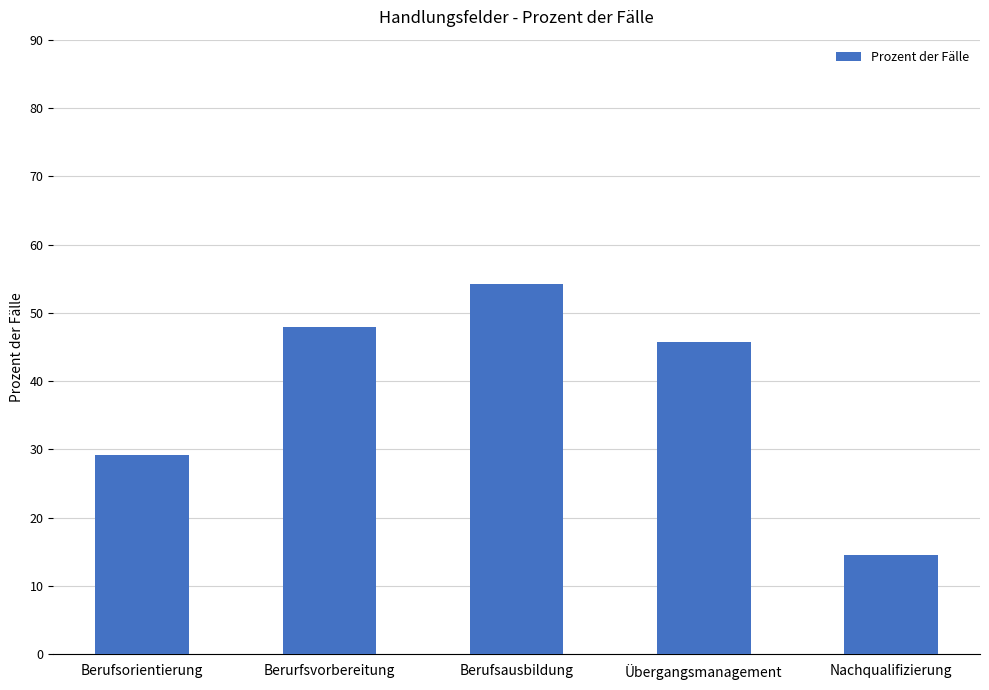

How many data points are above 45?

3